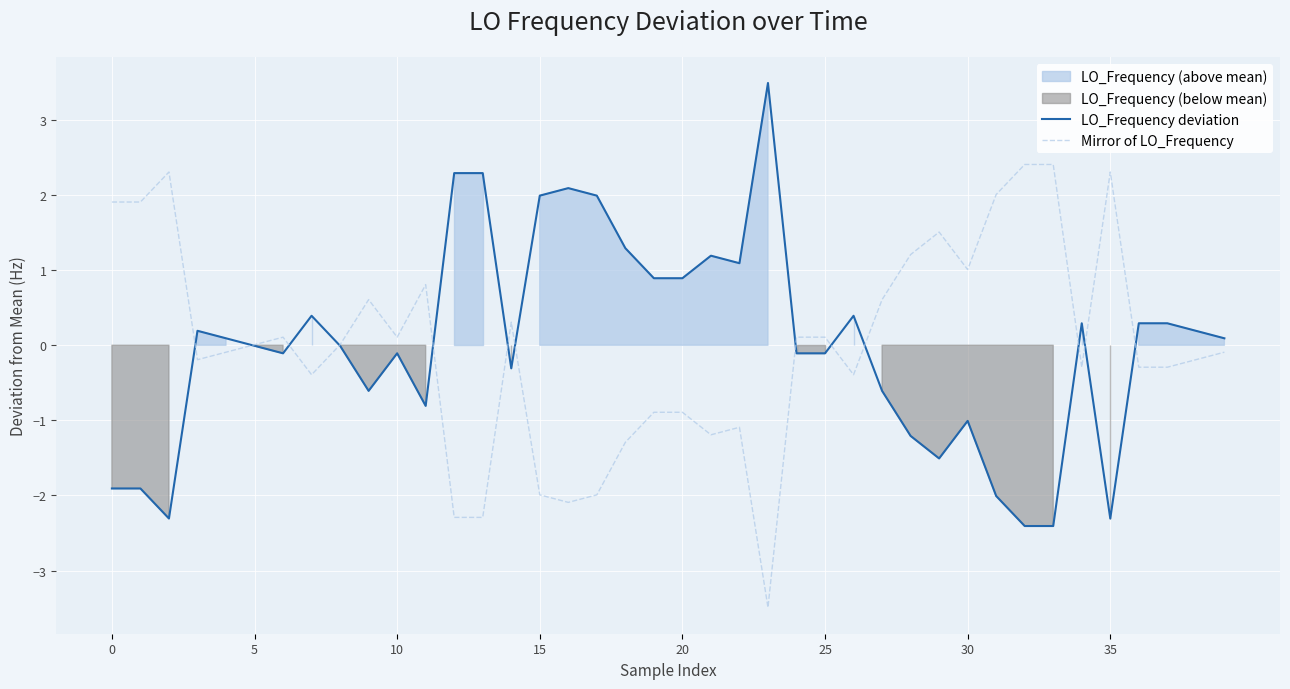

Which series has the largest total across all categories?

Mirror of LO_Frequency